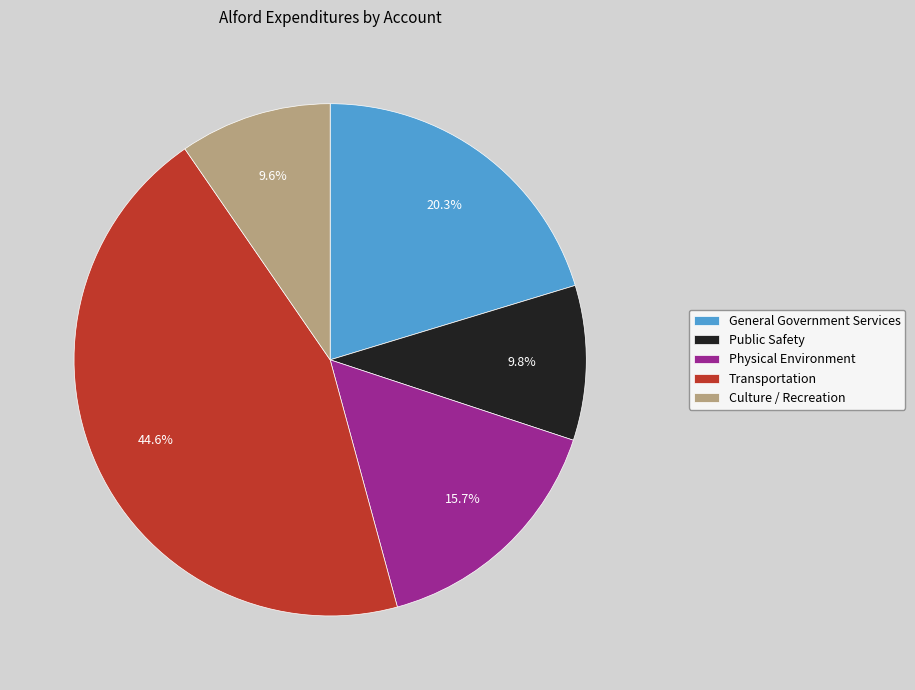

Between Public Safety and General Government Services, which is larger?

General Government Services